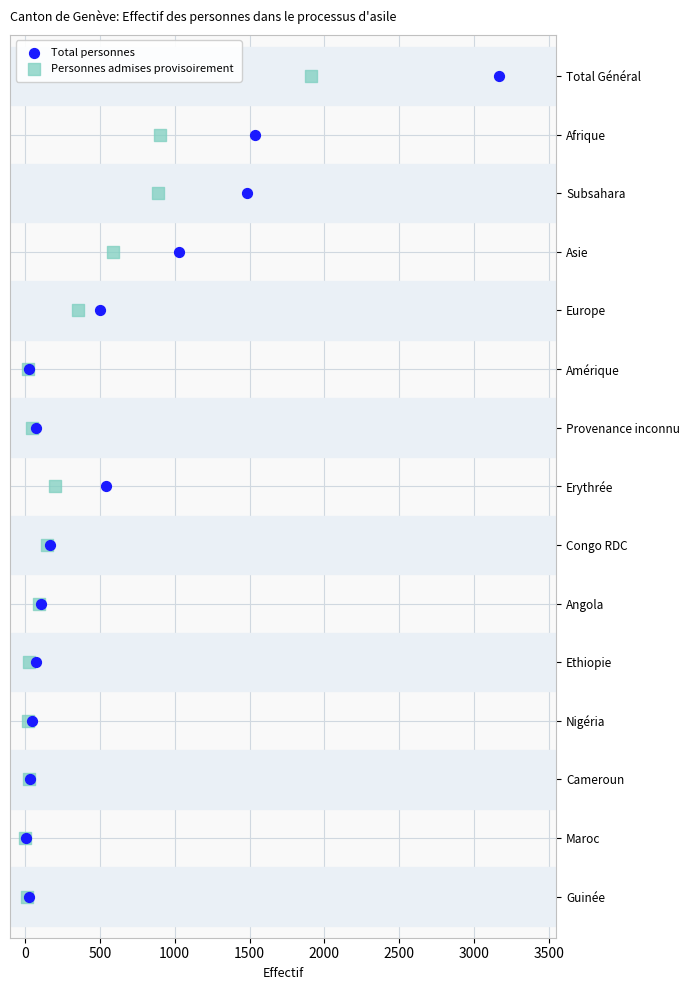

What are all the series names shown in the legend?

Total personnes, Personnes admises provisoirement